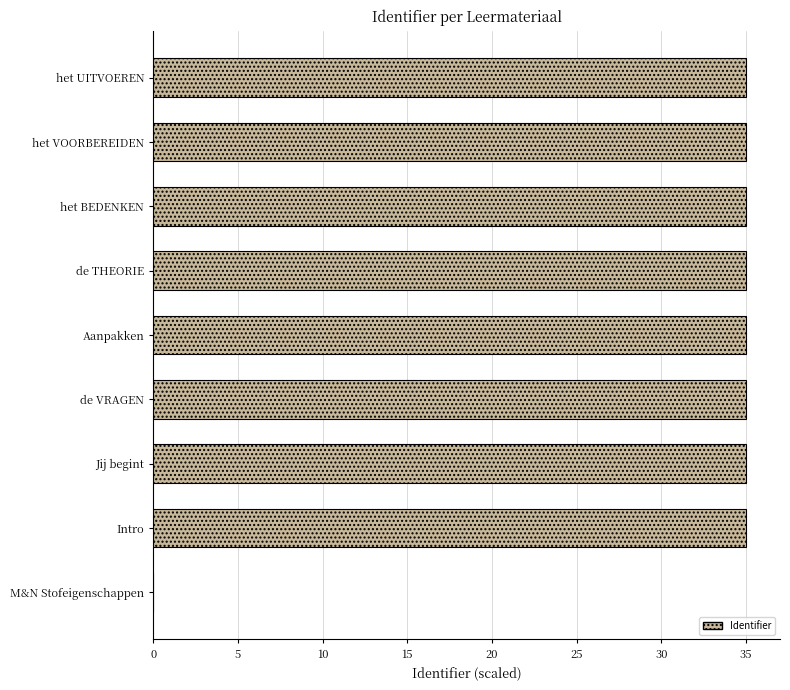

Count the number of data series in this chart.

1